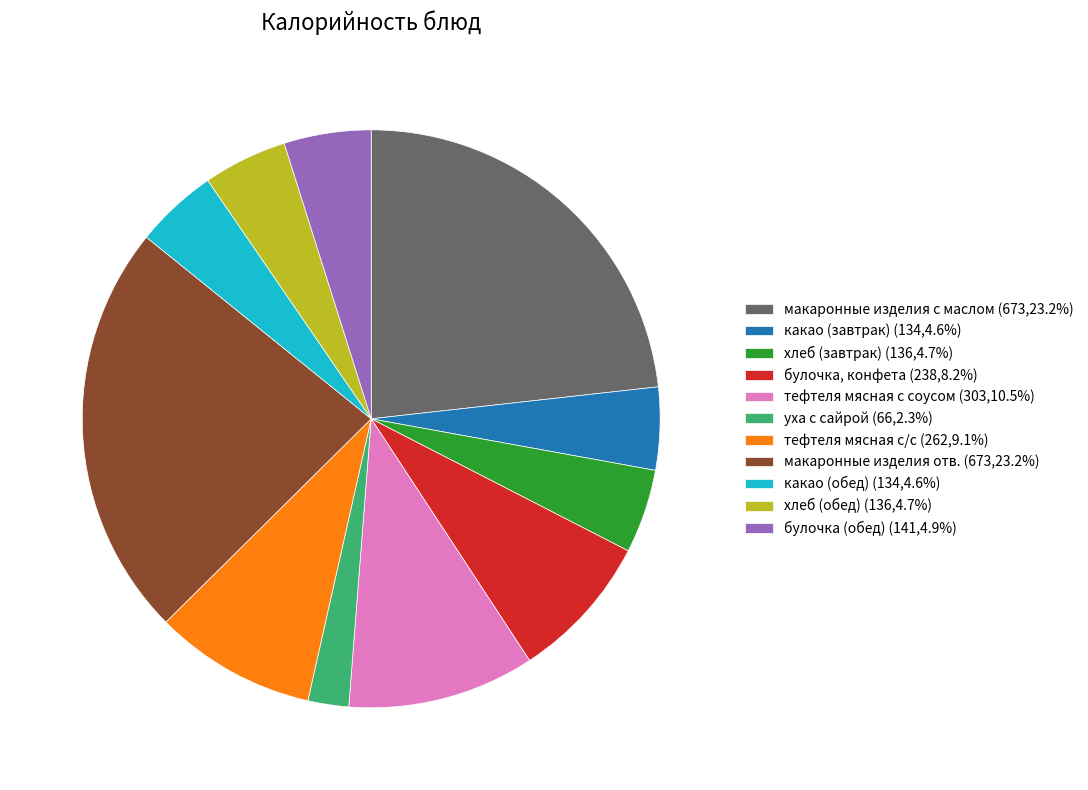

Does any single category account for the majority?

No